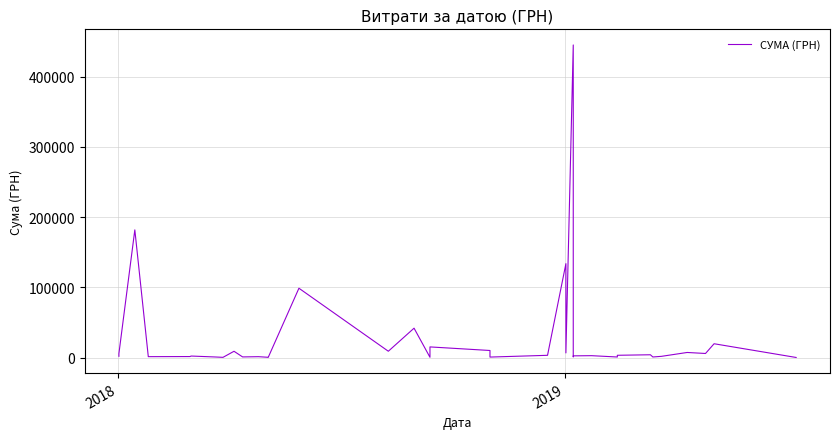

The value at 23 is 5159.3. True or false?

False